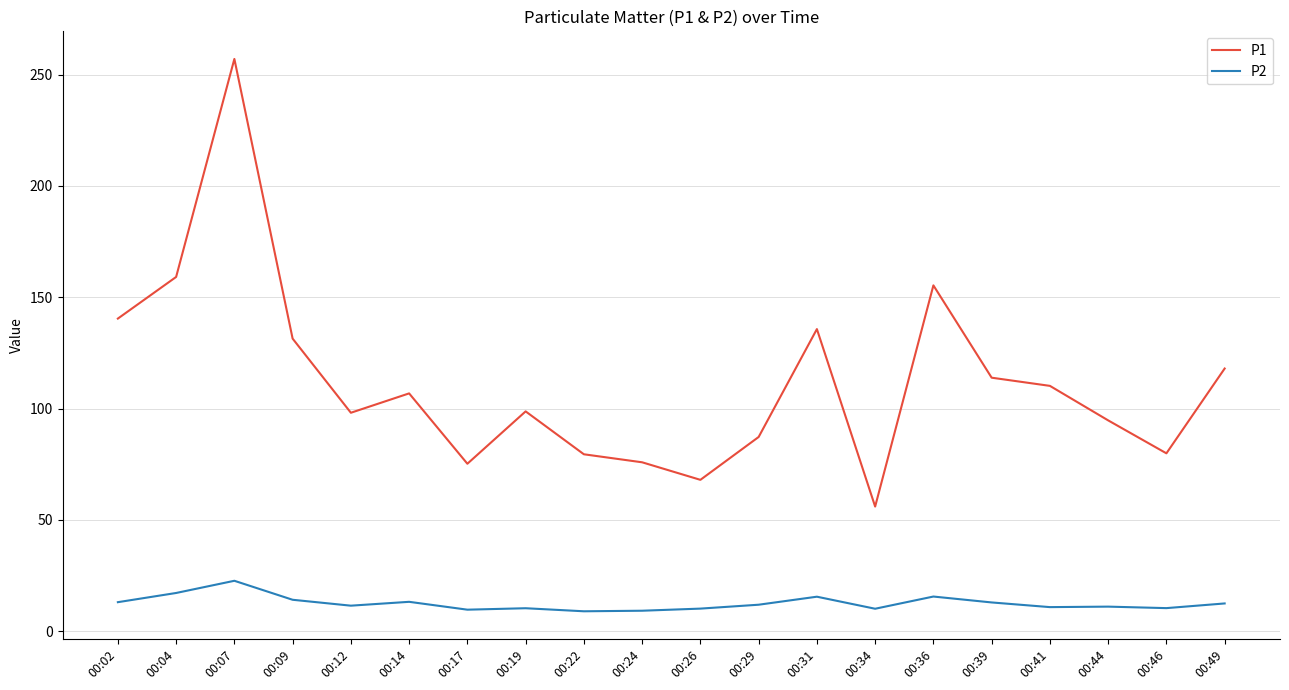

At 00:31, list the series in order from largest to smallest.

P1, P2